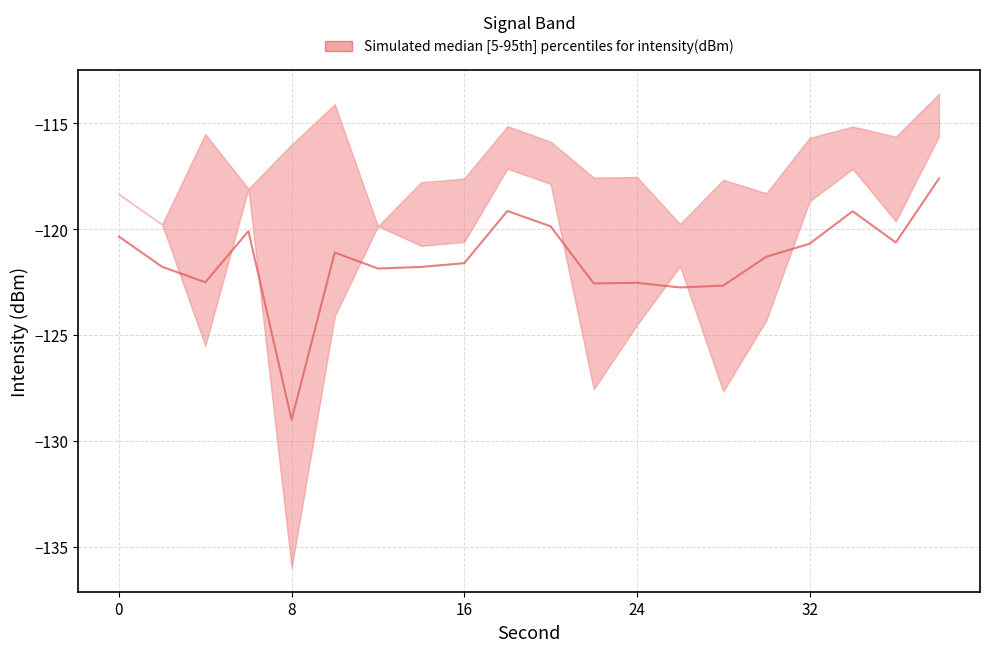

The upper series shows -115.1 at 34. True or false?

True